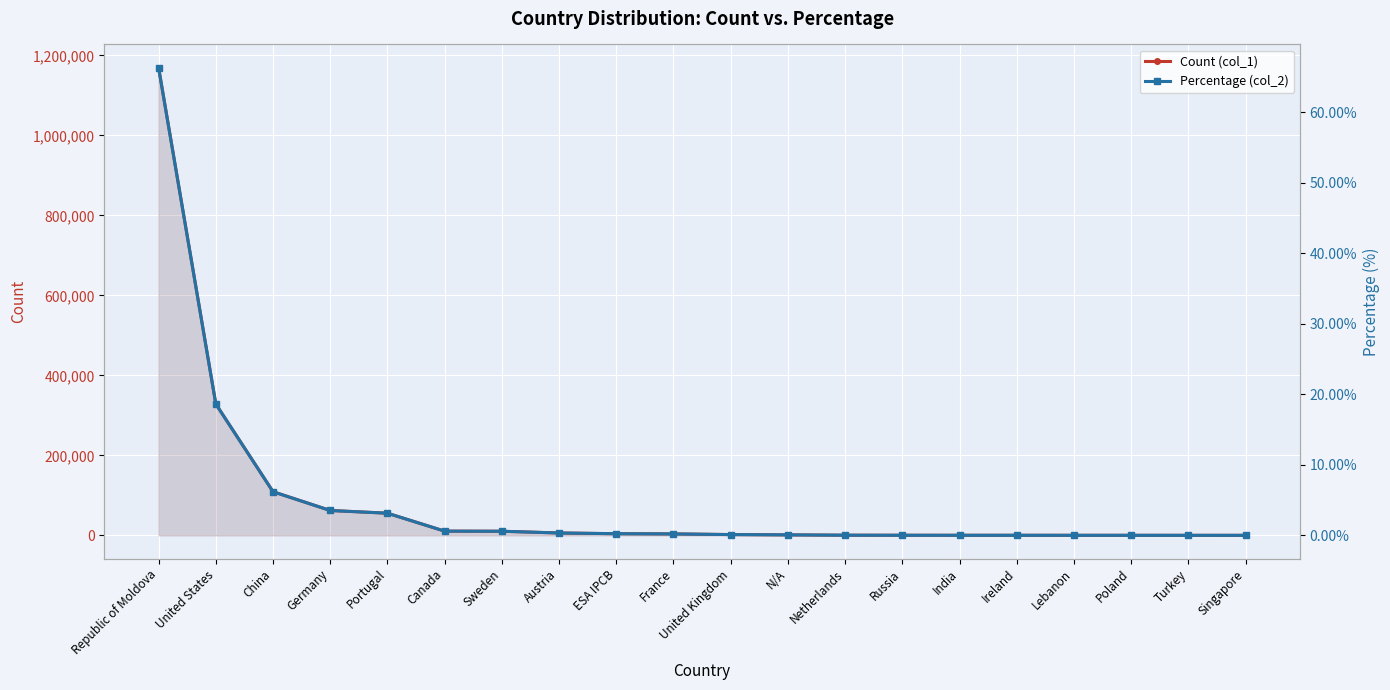

At Canada, list the series in order from largest to smallest.

Count (col_1), Percentage (col_2)